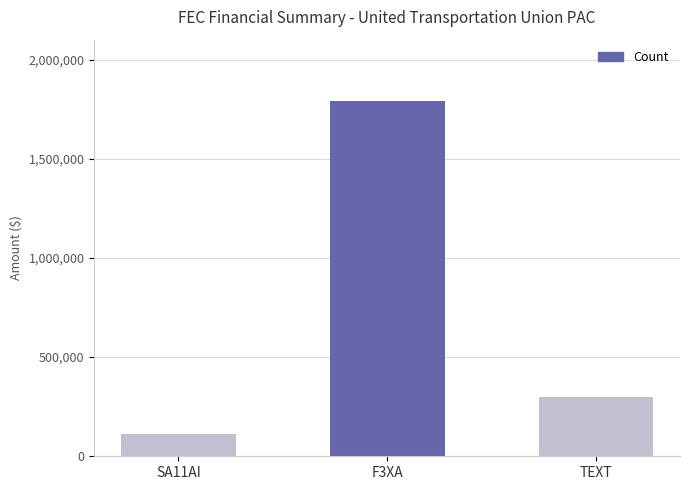

What is the value of the 3rd bar from the left?

297710.3